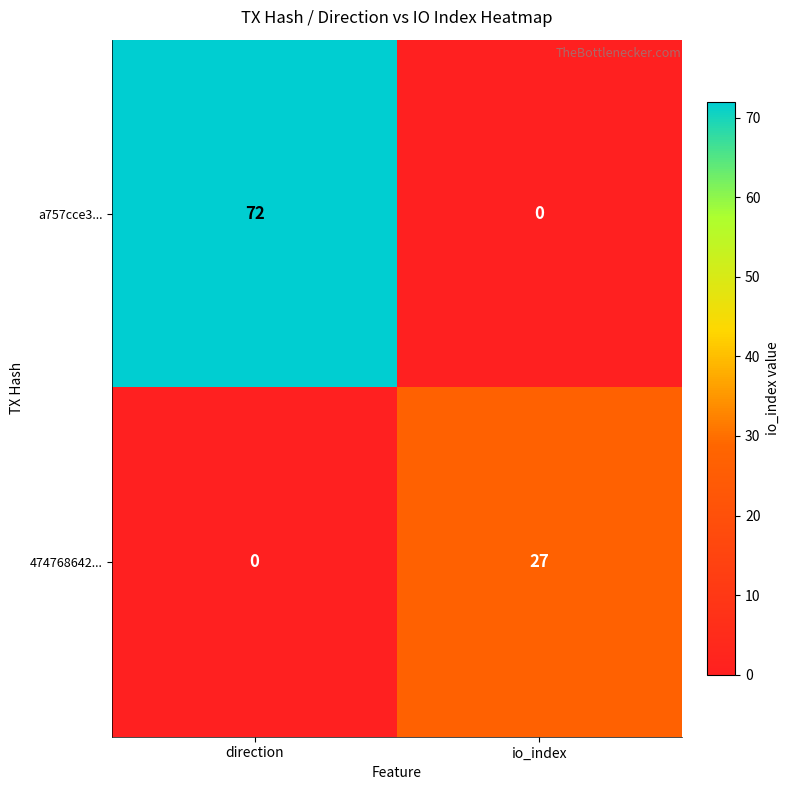

Reading left to right, list all the values displayed in this chart.

a757cce3...: direction=72	io_index=0
474768642...: direction=0	io_index=27